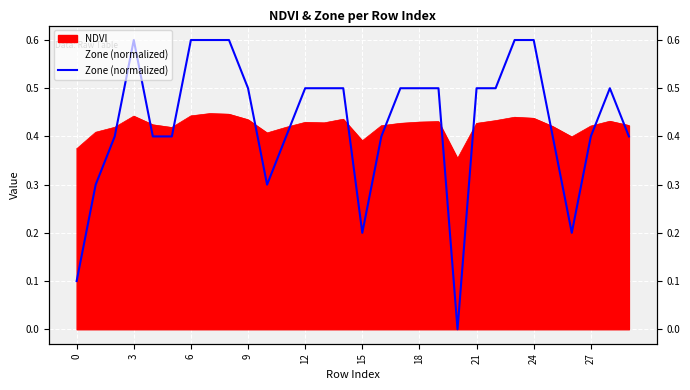

True or false: the data shows 0.4 at 11.

True